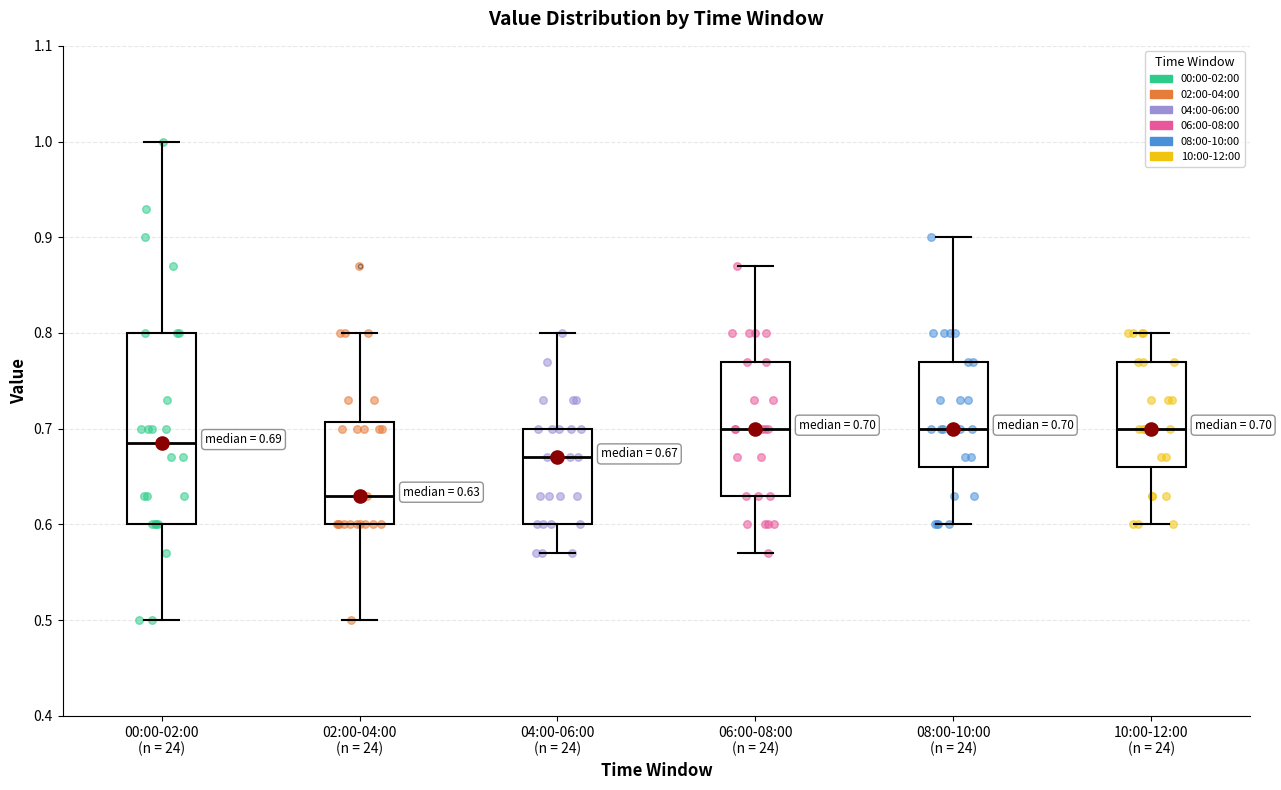

Which box is the tallest, from its lower edge to its upper edge?

00:00-02:00 (n = 24)